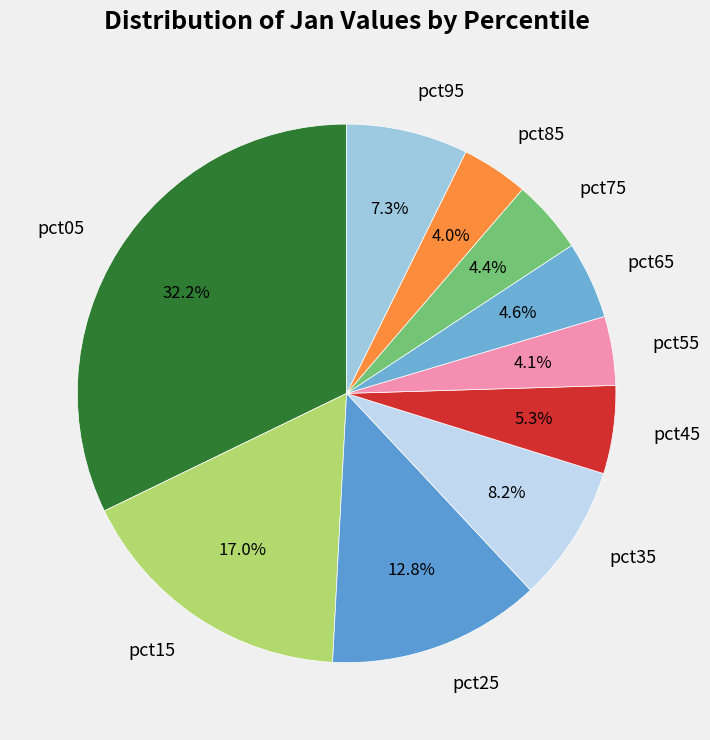

Combined, do pct05 and pct15 account for over 50%?

No